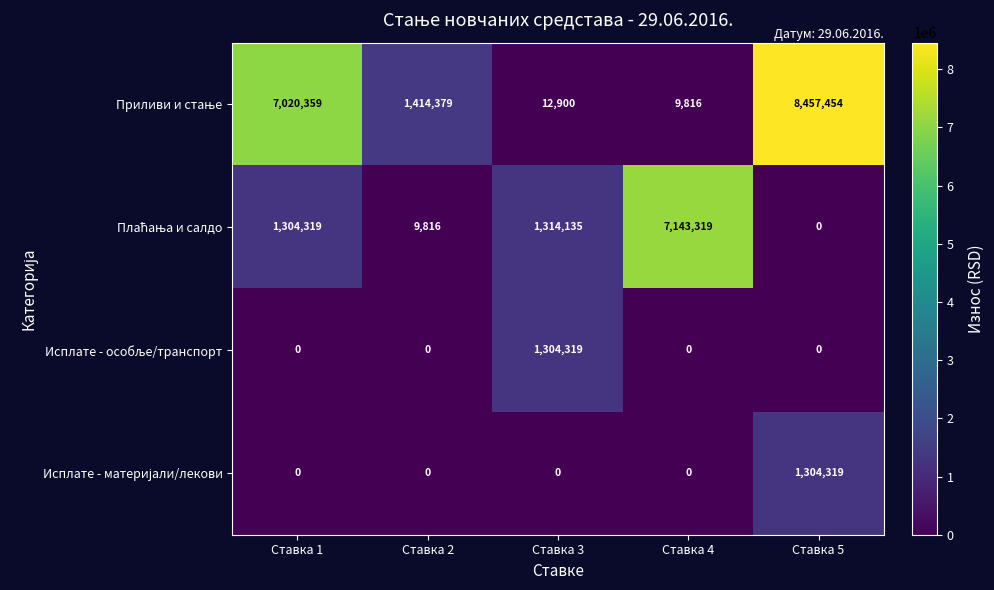

What is the spread (max minus min) of values at Ставка 3?

1314135